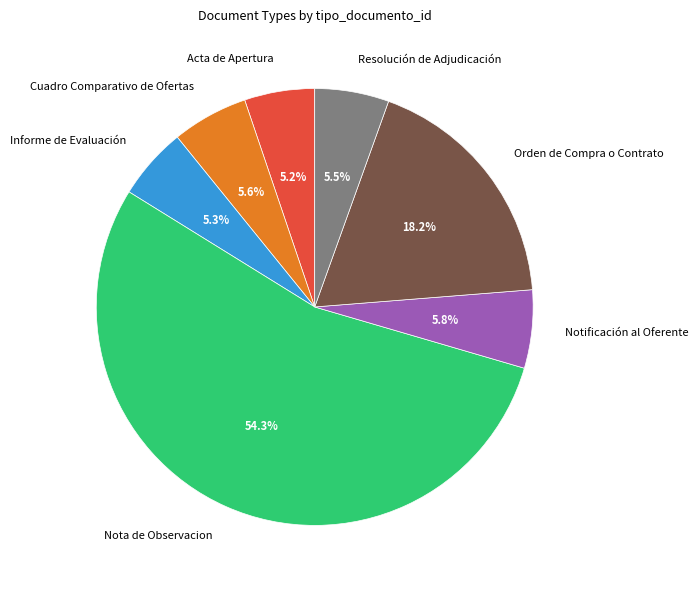

How many slices are in this pie chart?

7